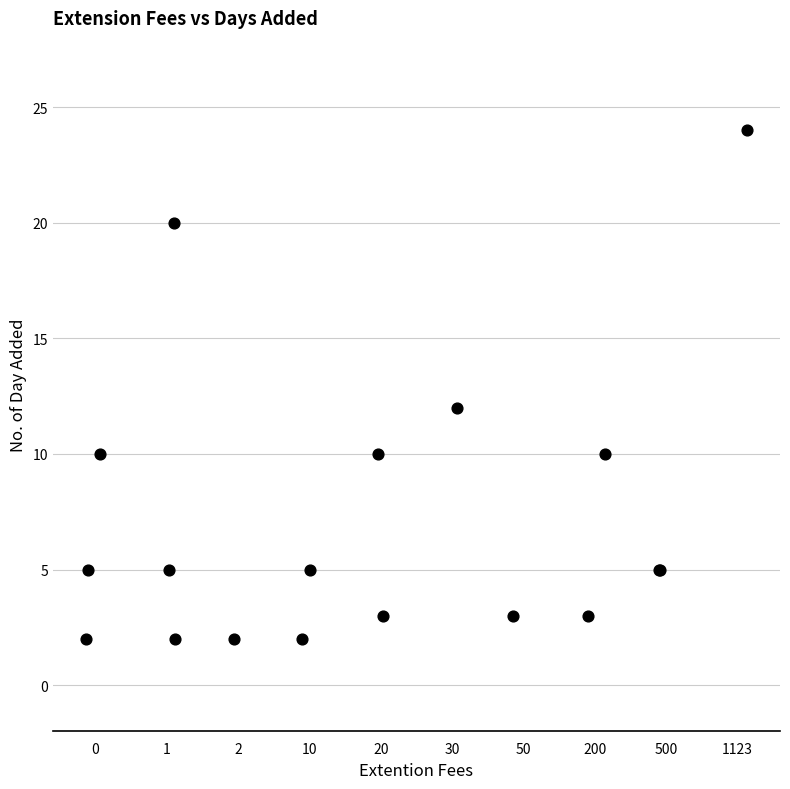

What Y value in the scatter plot is closest to 13?

12